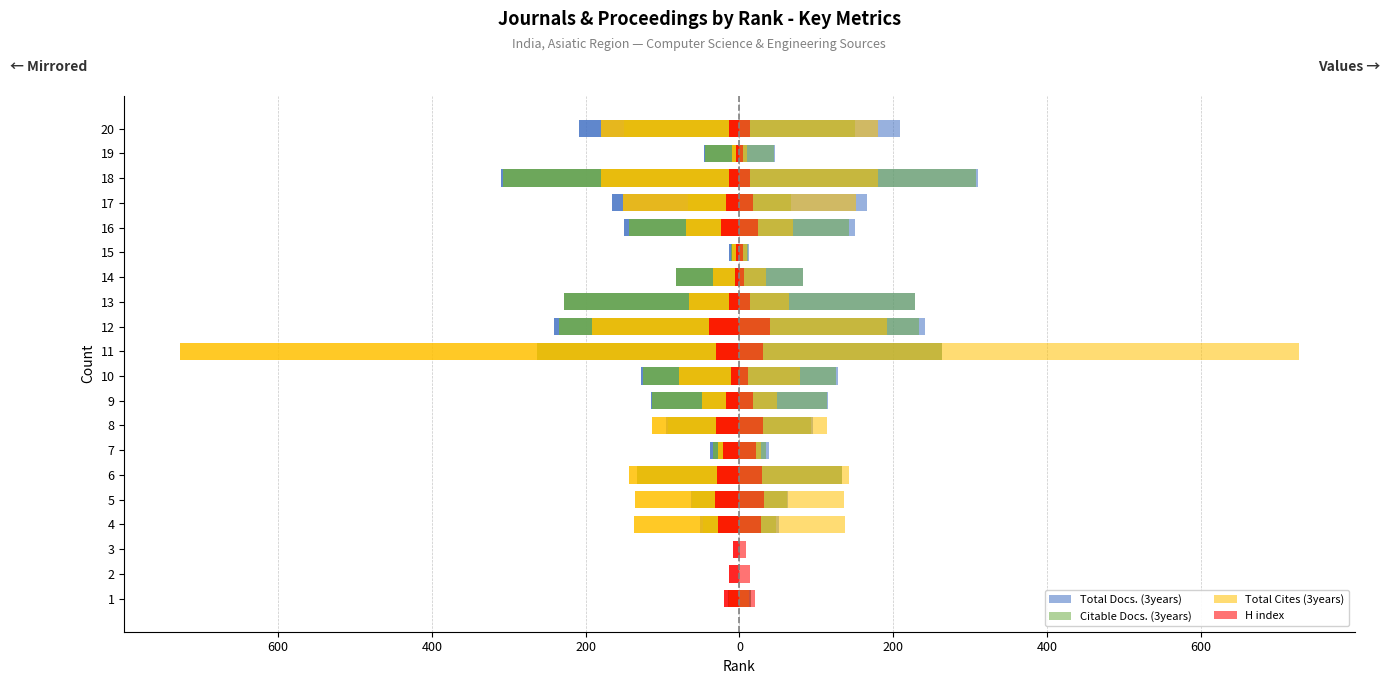

What is the value of the Citable Docs. (3years) bar at the 5th from the left?

-62